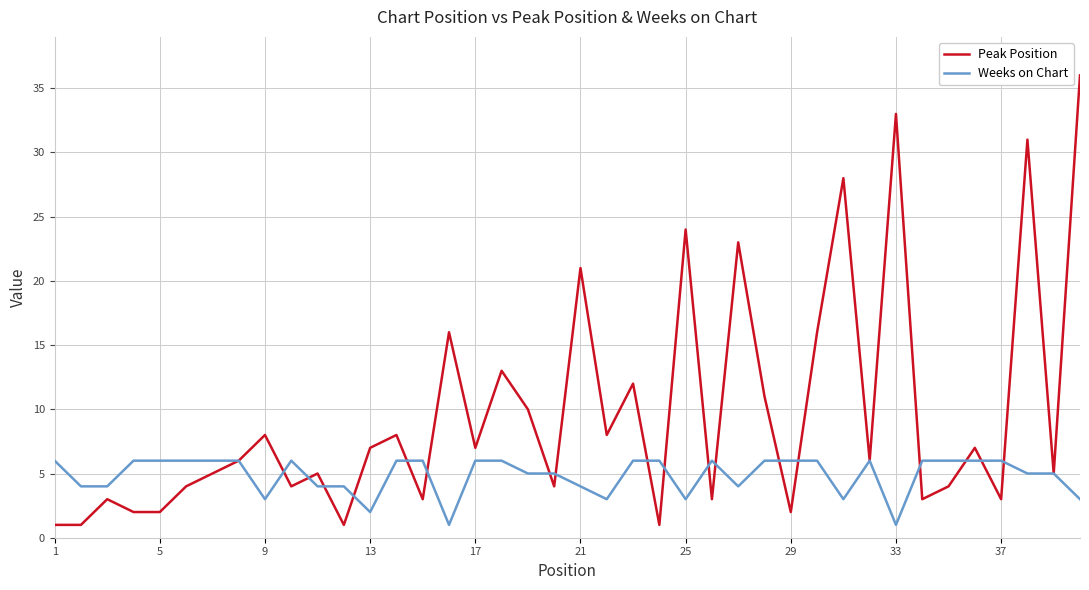

Which series has the largest total across all categories?

Peak Position